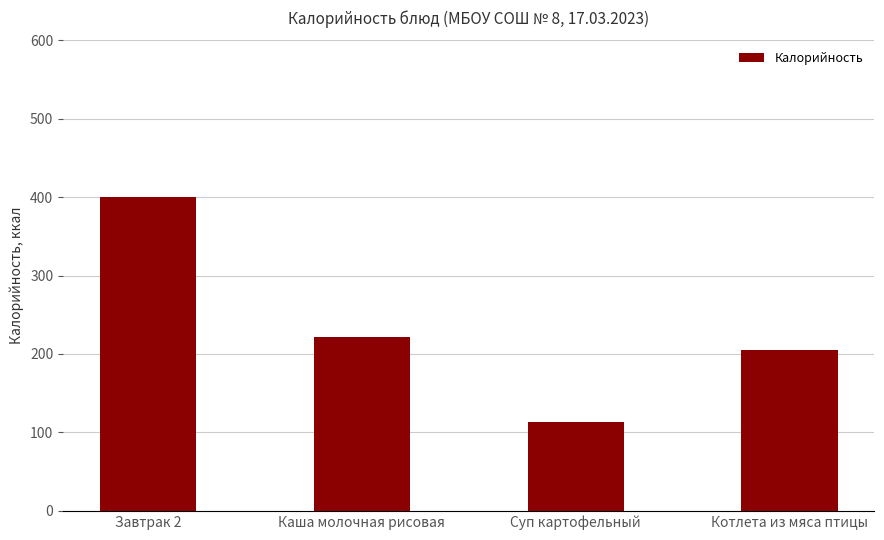

What is the greatest value displayed?

400.0